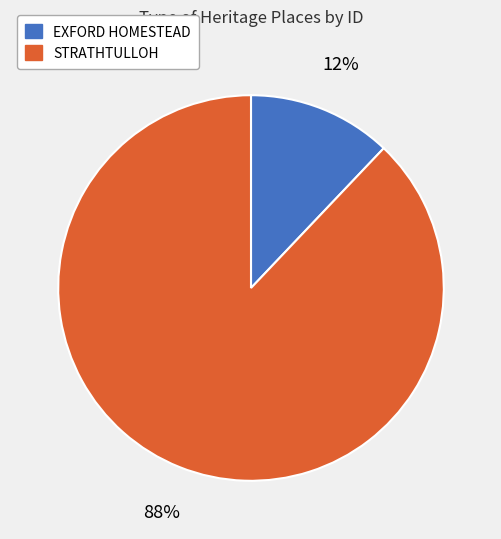

What is the majority slice?

STRATHTULLOH